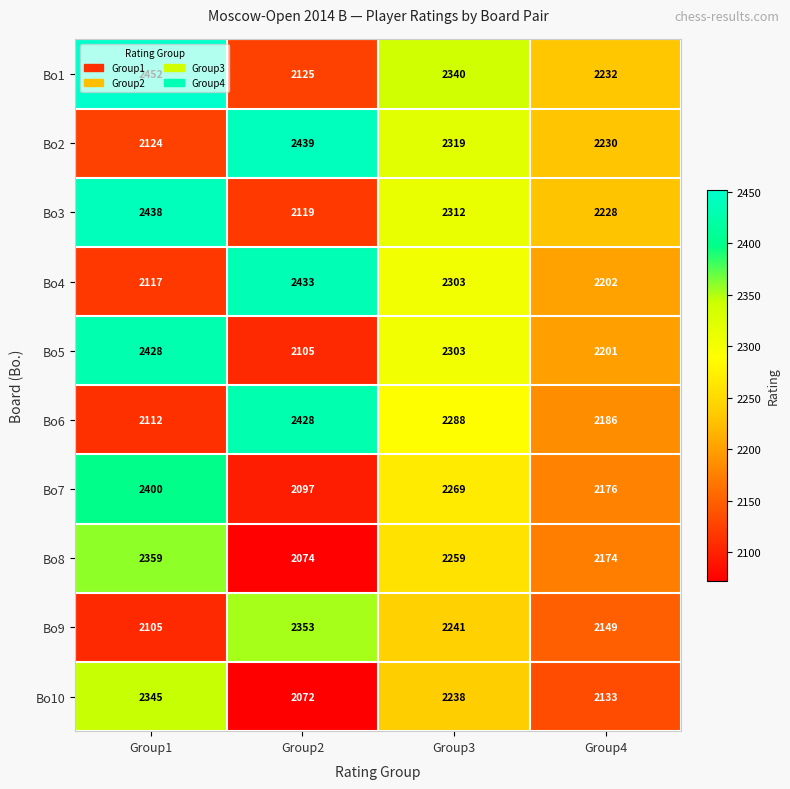

True or false: Bo1 has a value of 659 at Group2.

False